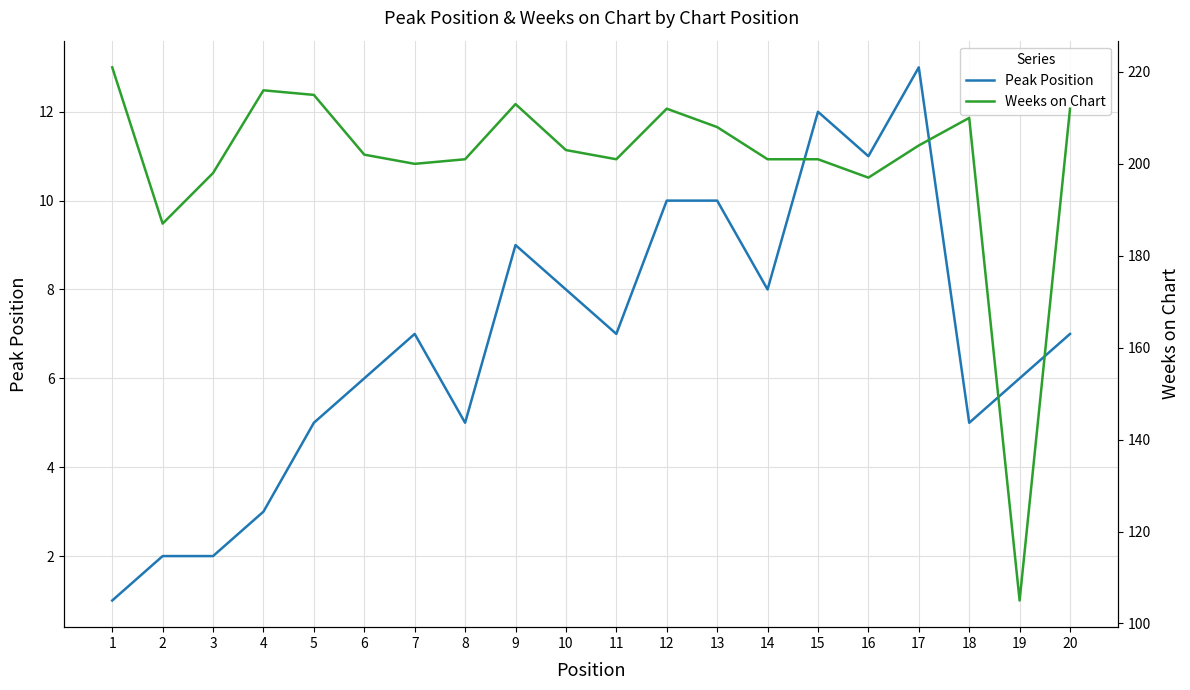

Which series has the largest total across all categories?

Weeks on Chart